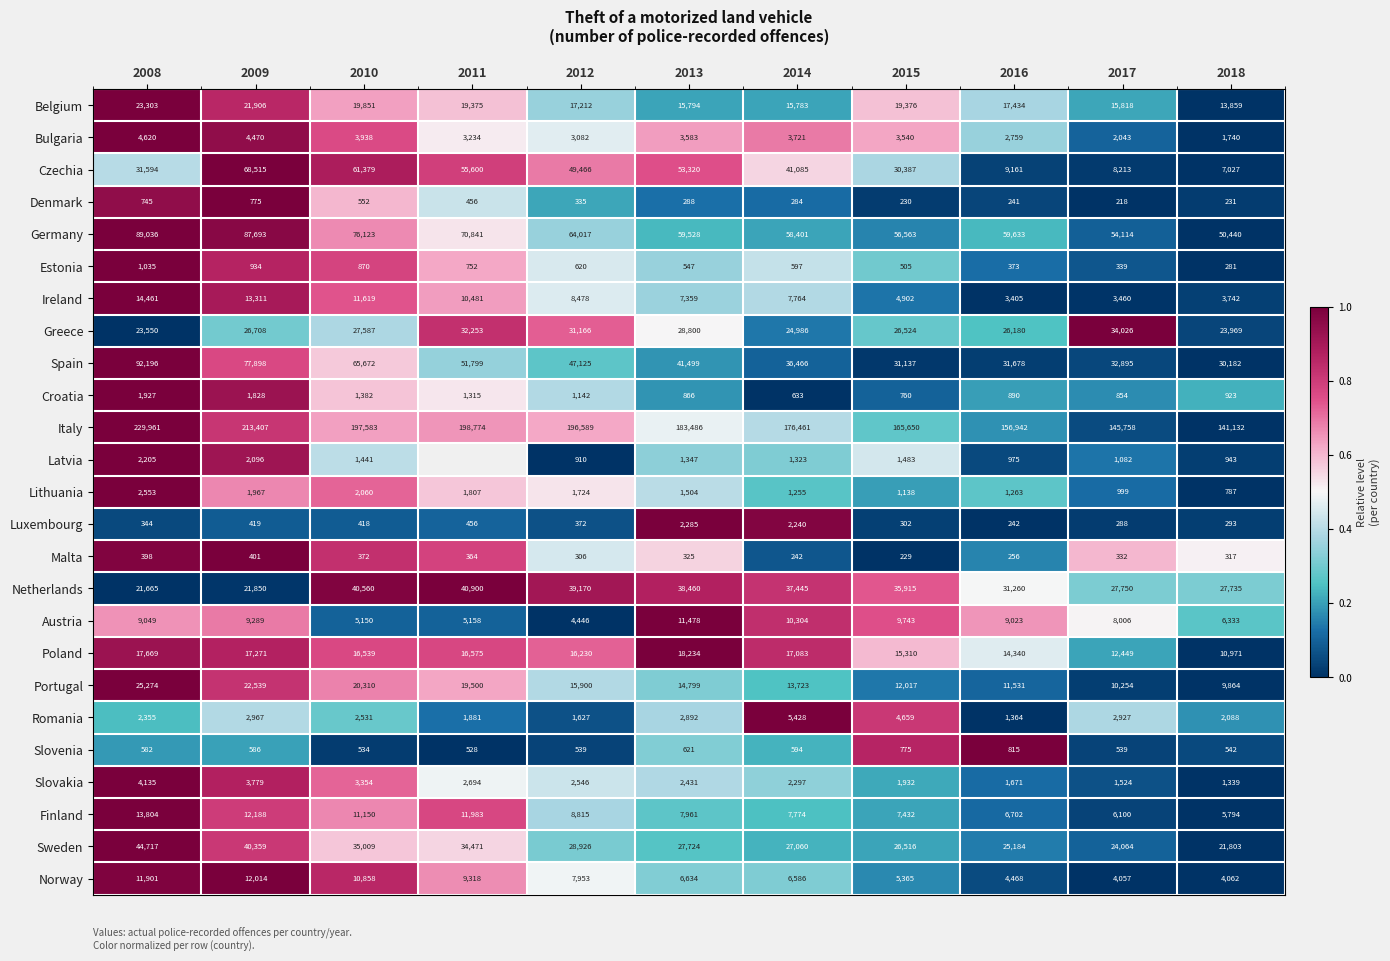

How many values in the Lithuania series are below 1504?

5